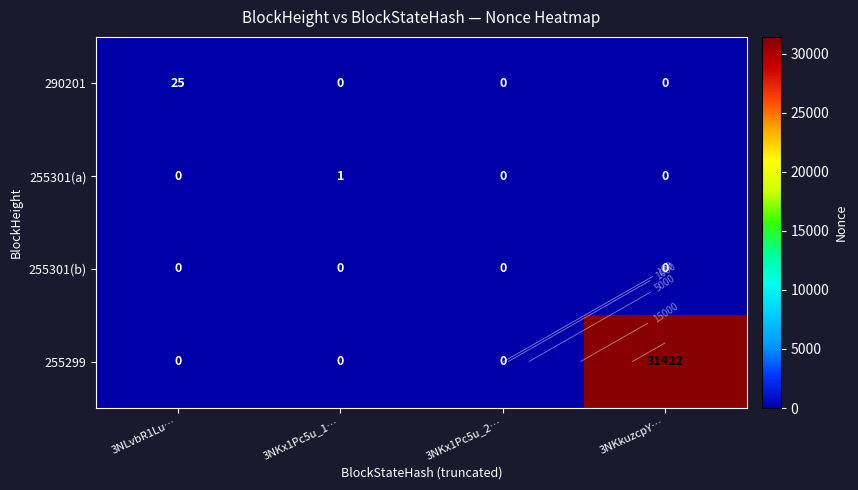

How many data points in 290201 are above 0?

1